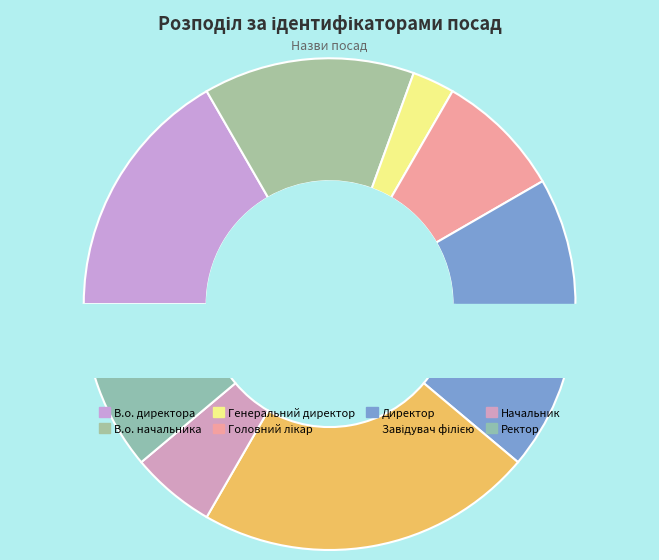

To the nearest percent, what is the difference between the largest and smallest slice percentages?

19%